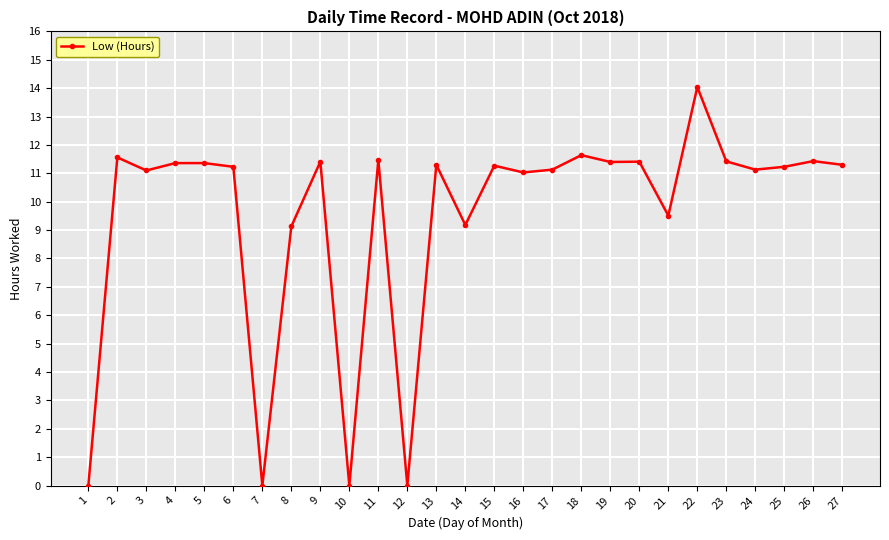

True or false: the data shows 6.6 at 22.

False